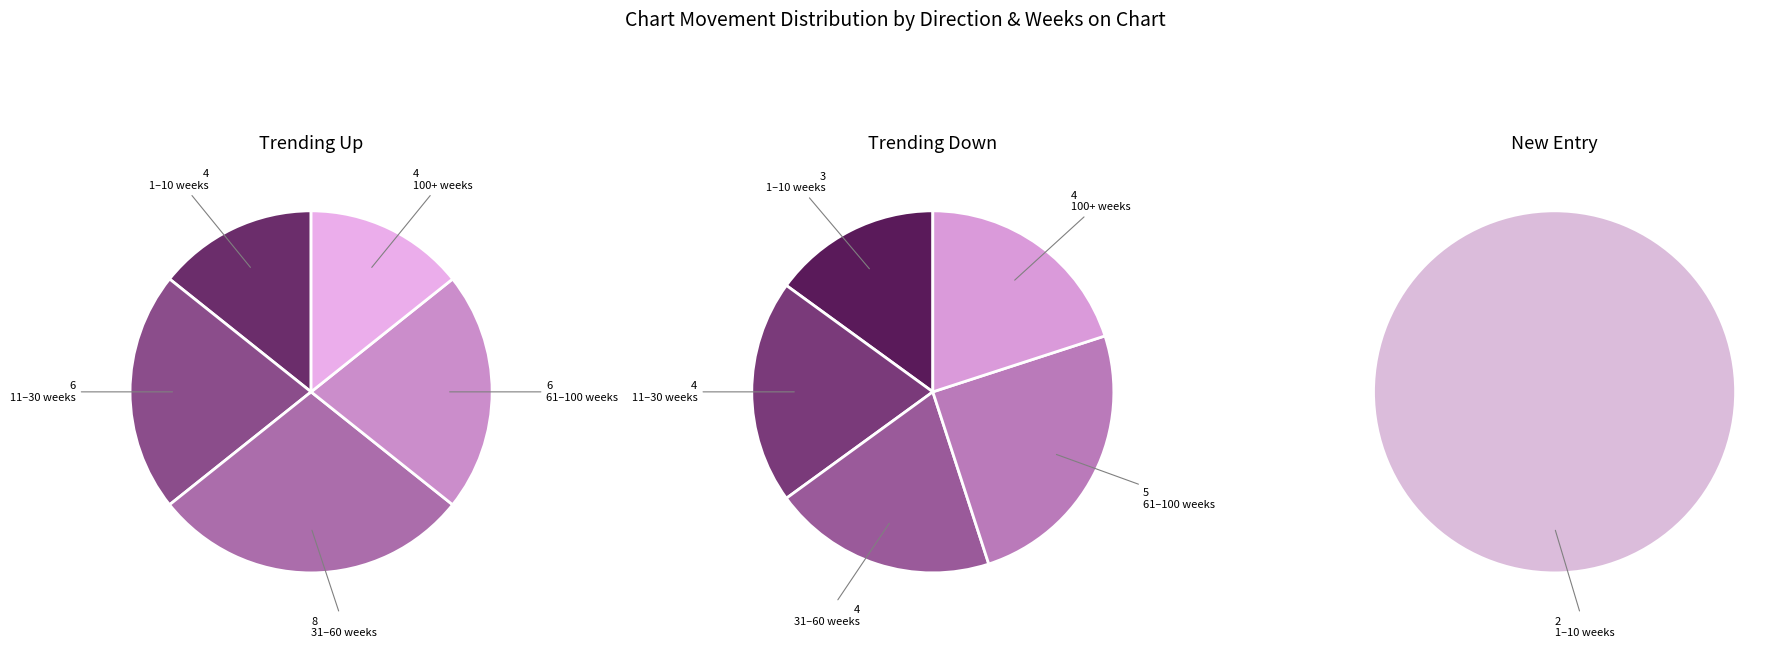

What is the change in value from up to -?

-26